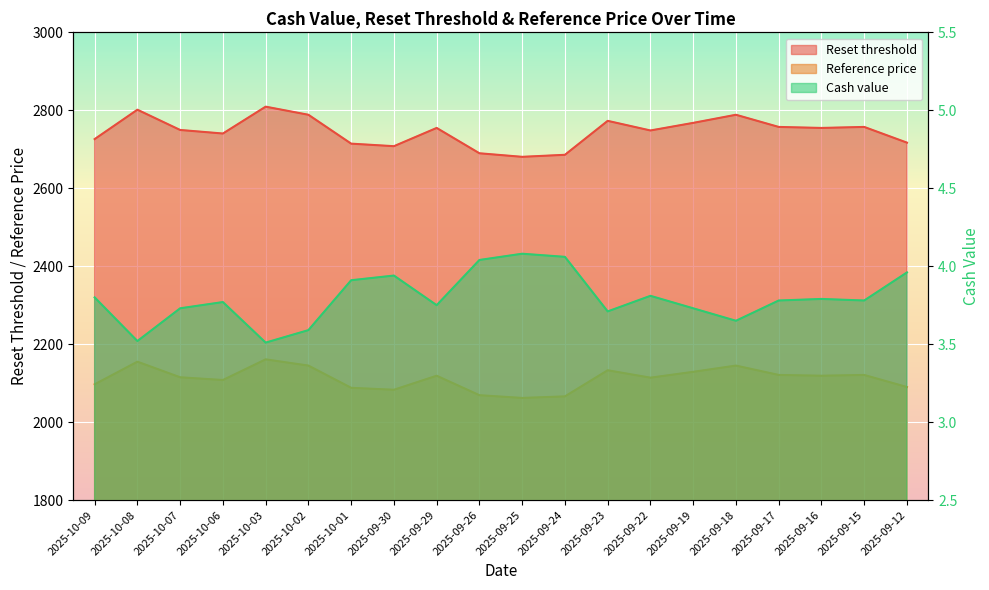

List the labels in order of Reset threshold value, largest first.

2025-10-03, 2025-10-08, 2025-10-02, 2025-09-18, 2025-09-23, 2025-09-19, 2025-09-17, 2025-09-15, 2025-09-29, 2025-09-16, 2025-10-07, 2025-09-22, 2025-10-06, 2025-10-09, 2025-09-12, 2025-10-01, 2025-09-30, 2025-09-26, 2025-09-24, 2025-09-25